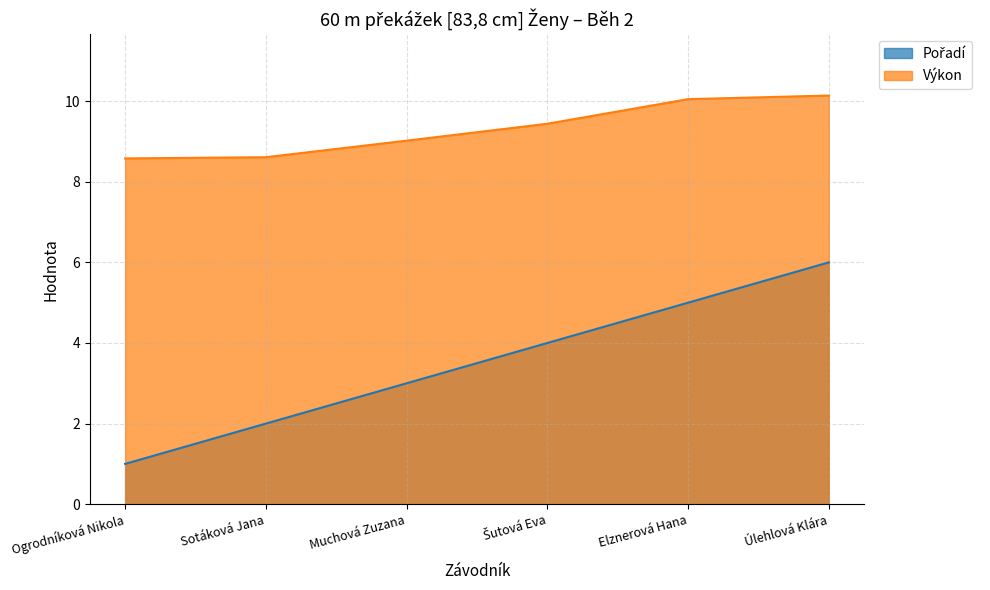

Is it true that Výkon equals 10.1 at Elznerová Hana?

True